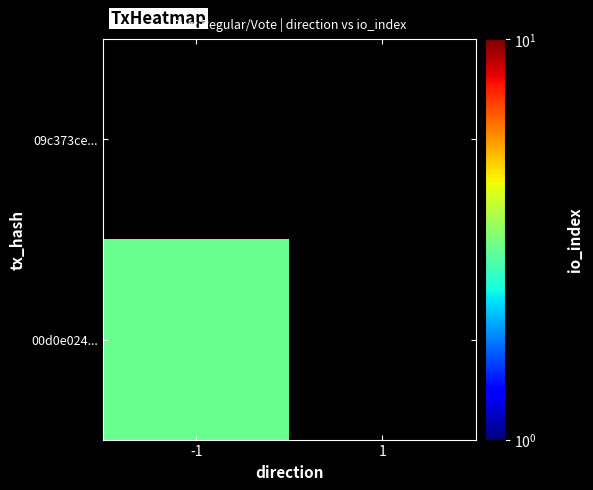

True or false: 00d0e024... has a value of 1.2 at -1.

False